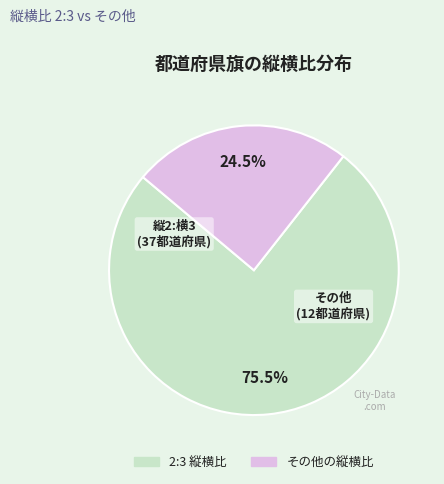

Does any single category account for the majority?

Yes